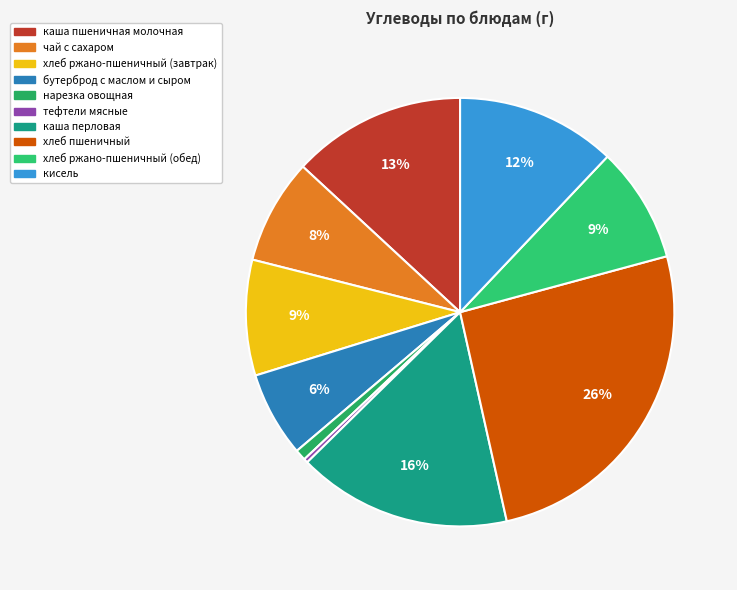

Does any single category account for the majority?

No